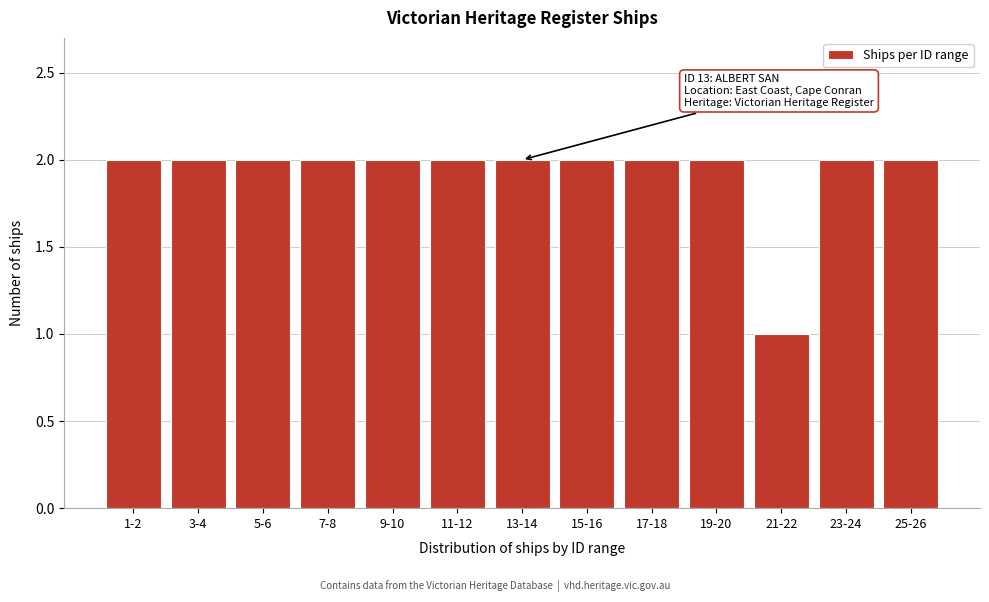

Reading right to left, transcribe all the data shown in this chart.

25-26=2	23-24=2	21-22=1	19-20=2	17-18=2	15-16=2	13-14=2	11-12=2	9-10=2	7-8=2	5-6=2	3-4=2	1-2=2